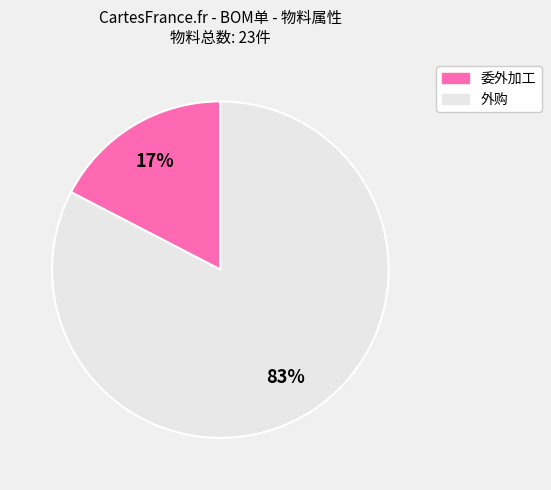

The 委外加工 slice represents 17% of the pie. True or false?

True